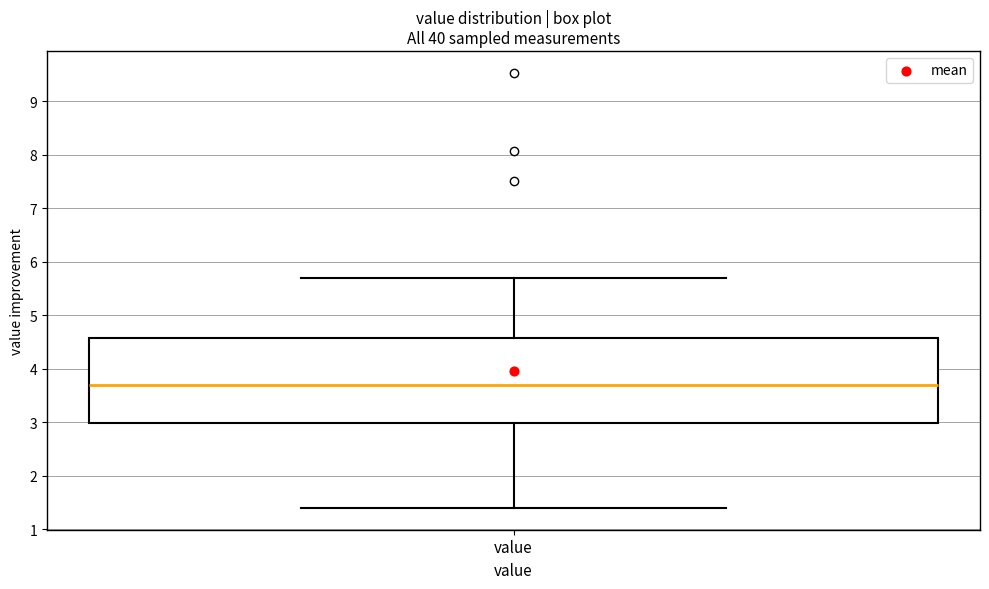

Transcribe this box plot: give where the median line is, the range the box spans, and where the two whiskers end, as read against the y-axis. The values are not printed on the chart, so give them approximately, as read against the axis.

median 3.7, box 3.0 to 4.6, whiskers 1.4 to 5.7